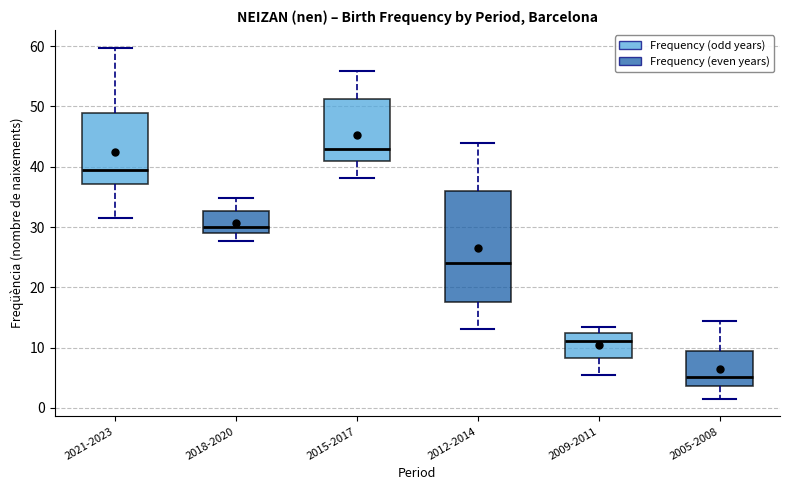

Where is the upper edge of the box for 2009-2011 on the y-axis? The values are not printed on the chart, so give them approximately, as read against the axis.

12